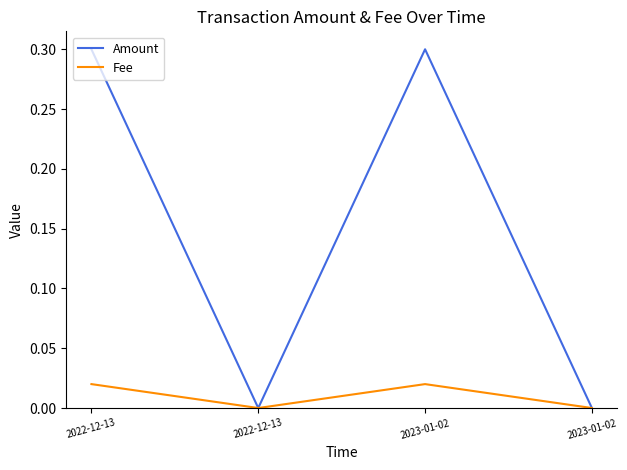

True or false: Amount has a value of 0.1 at 2022-12-13.

False